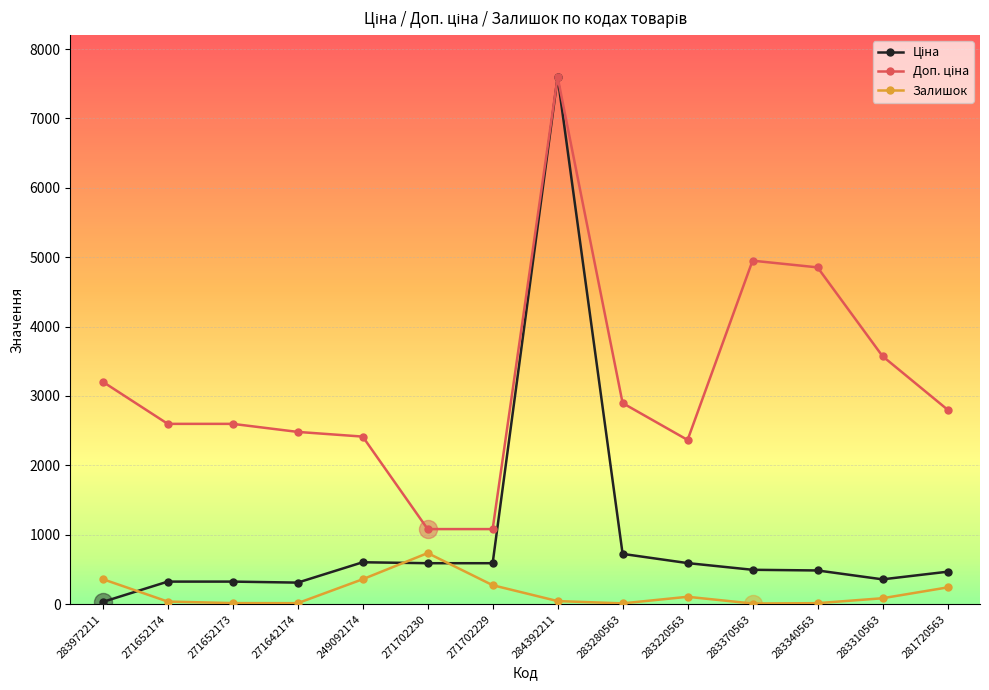

What is the minimum value shown in the chart?

9.0